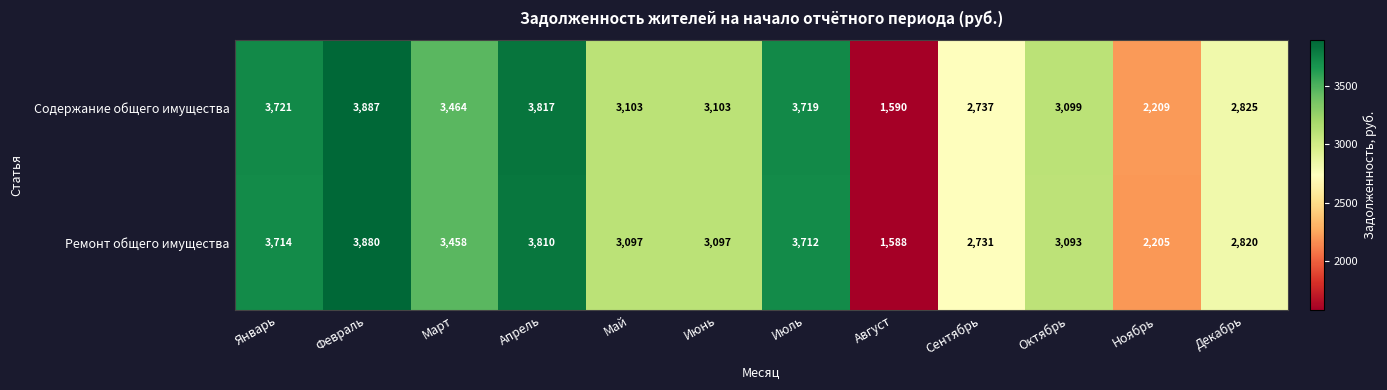

Which category has the lowest value across all series?

Август